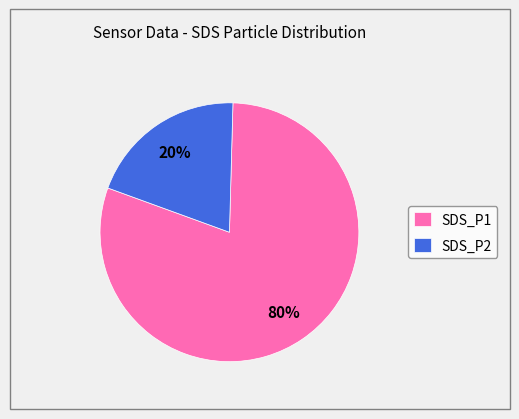

Rank the categories by value from highest to lowest.

SDS_P1, SDS_P2